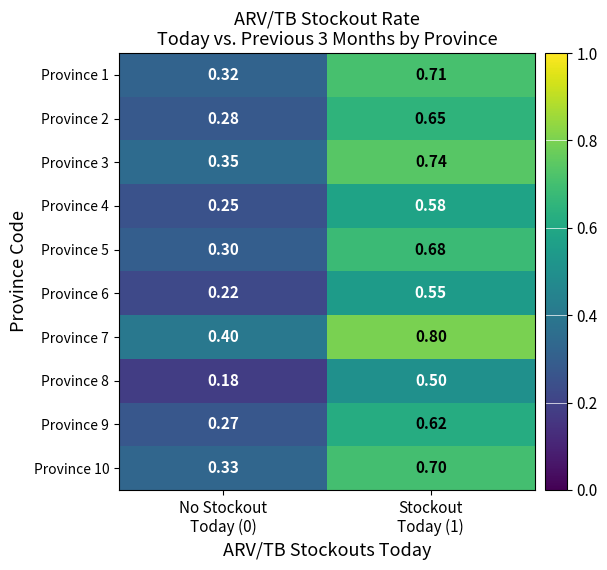

Rank the series by their maximum value, from lowest to highest.

Province 8, Province 6, Province 4, Province 9, Province 2, Province 5, Province 10, Province 1, Province 3, Province 7